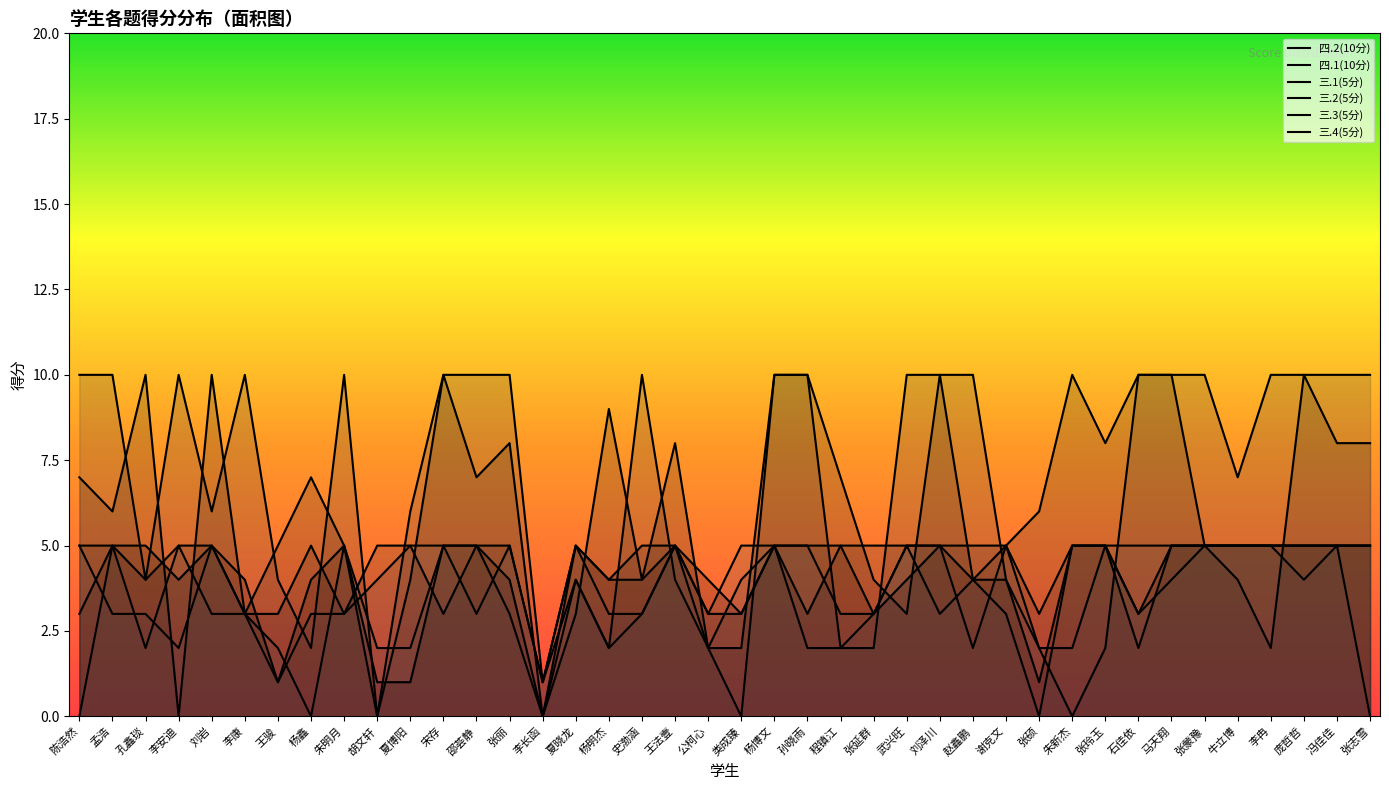

The value of 三.4(5分) at 陈浩然 is 3. True or false?

True